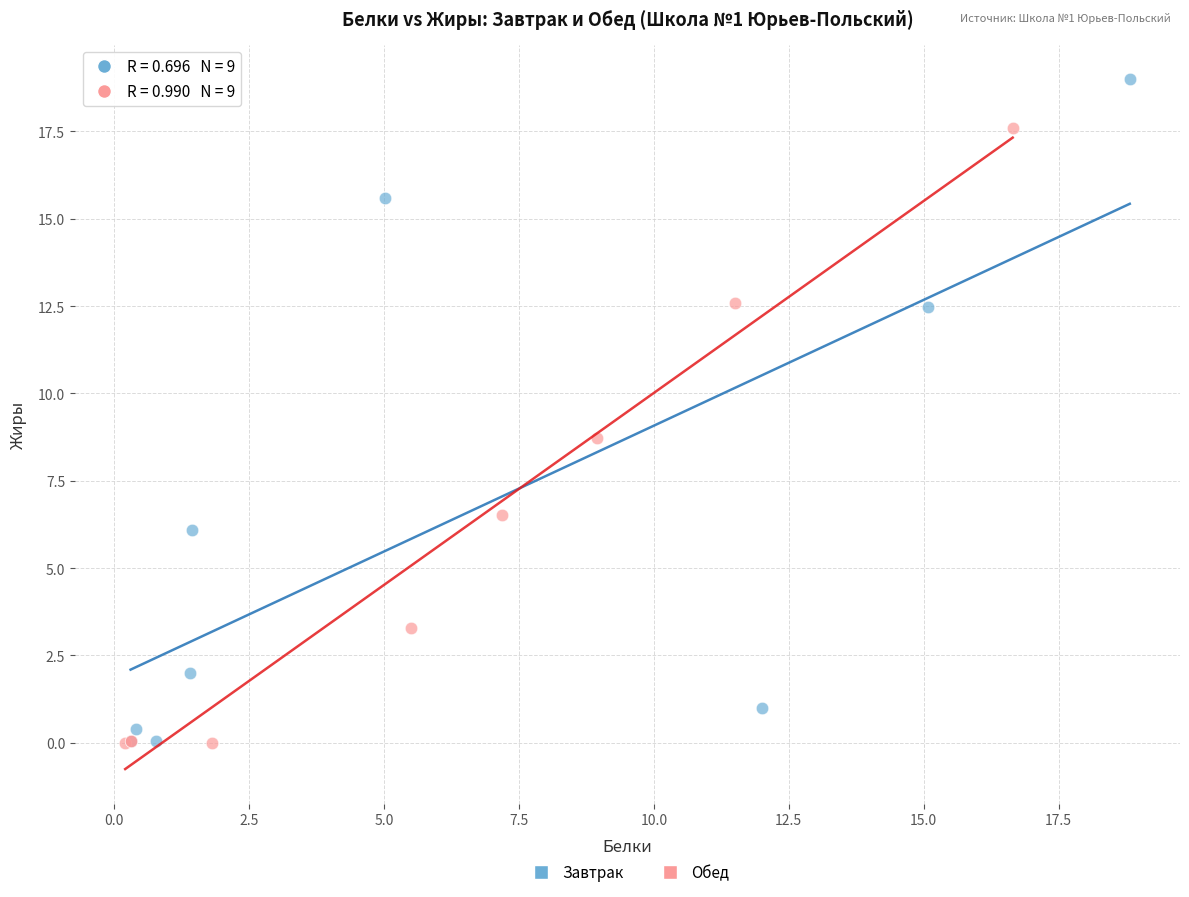

Which series reaches the maximum Y coordinate?

Завтрак